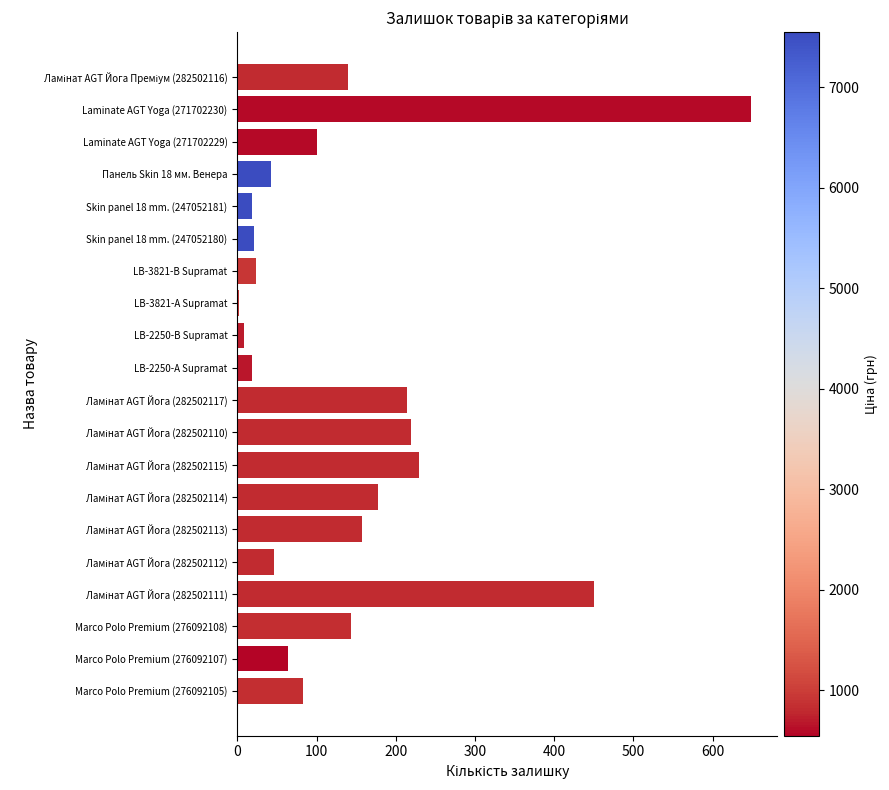

What is the sum of all values?

2809